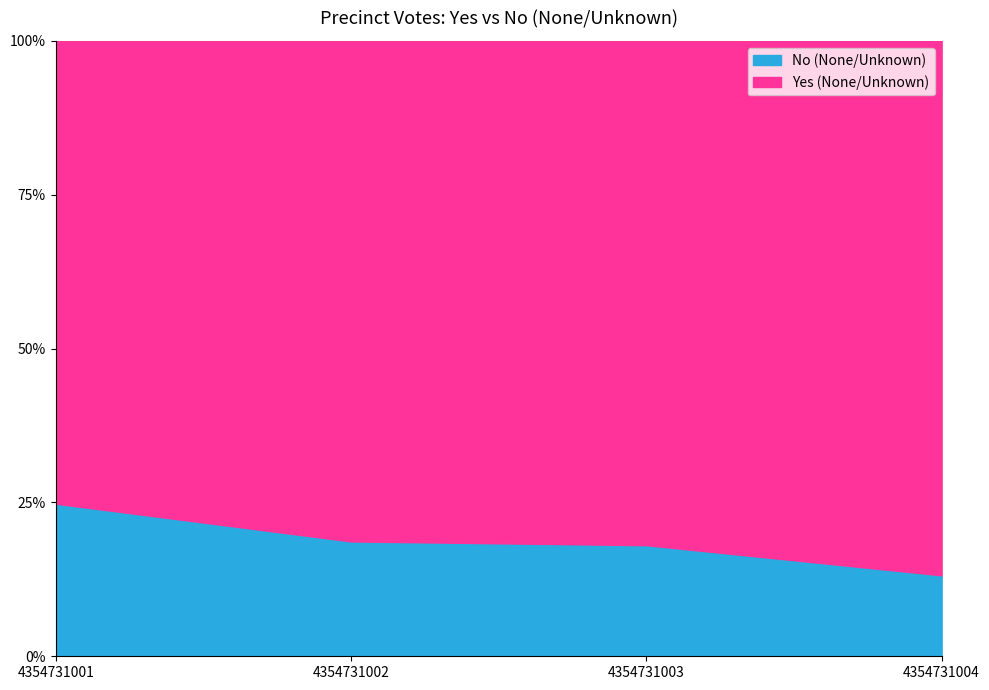

Reading left to right, list all the values displayed in this chart.

Yes (None/Unknown): 94	183	227	66
No (None/Unknown): 31	42	50	10